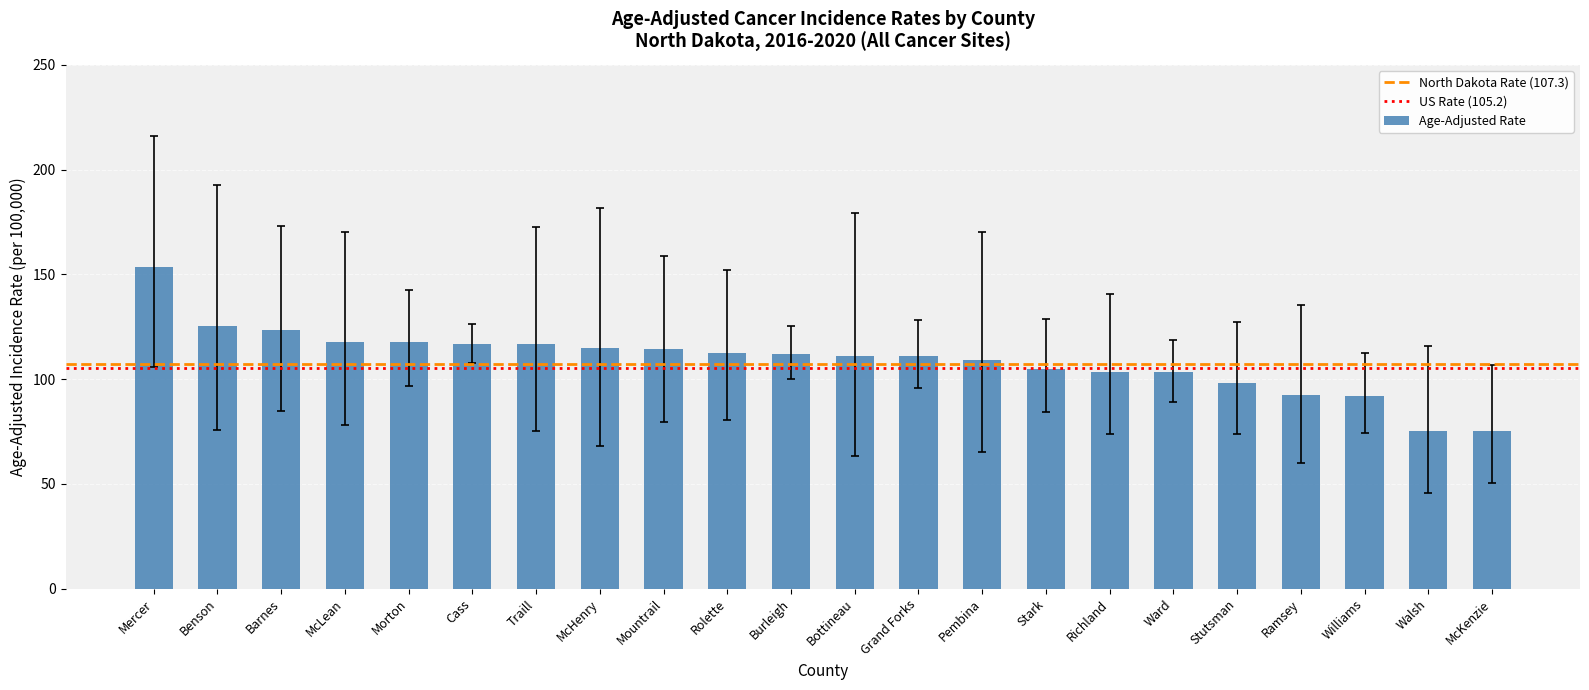

Between Burleigh and Williams, which is larger?

Burleigh